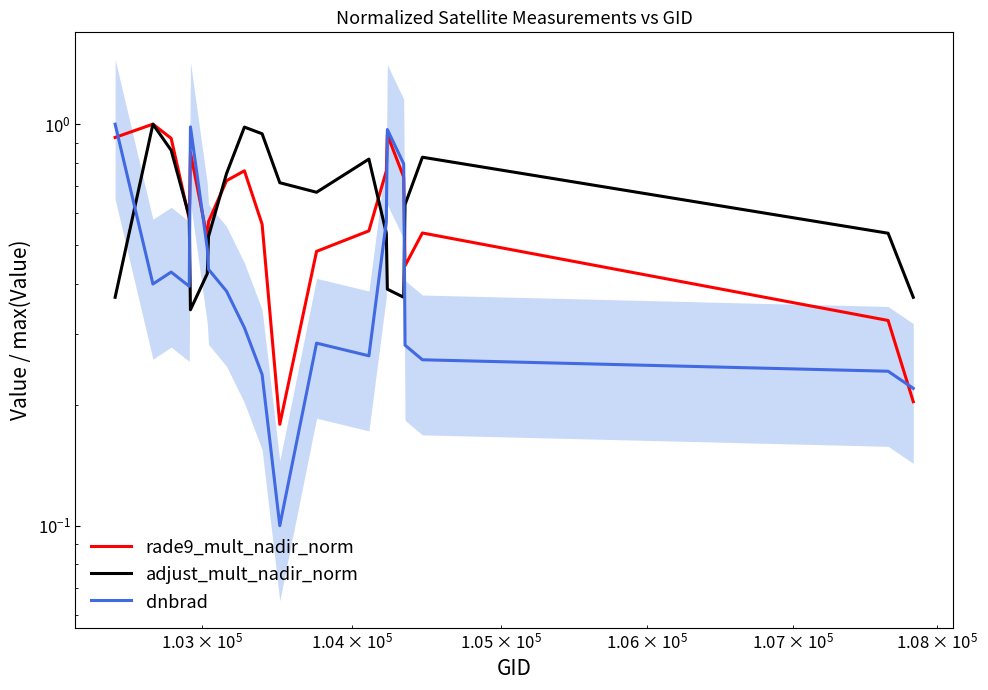

Is it true that adjust_mult_nadir_norm equals 0.2 at 17?

False